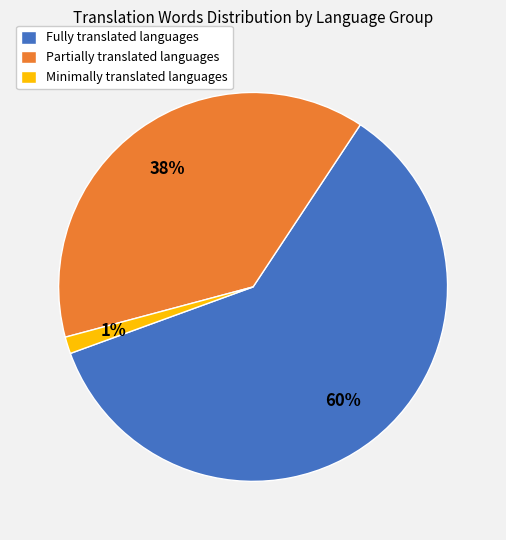

Between Fully translated languages and Partially translated languages, which is larger?

Fully translated languages